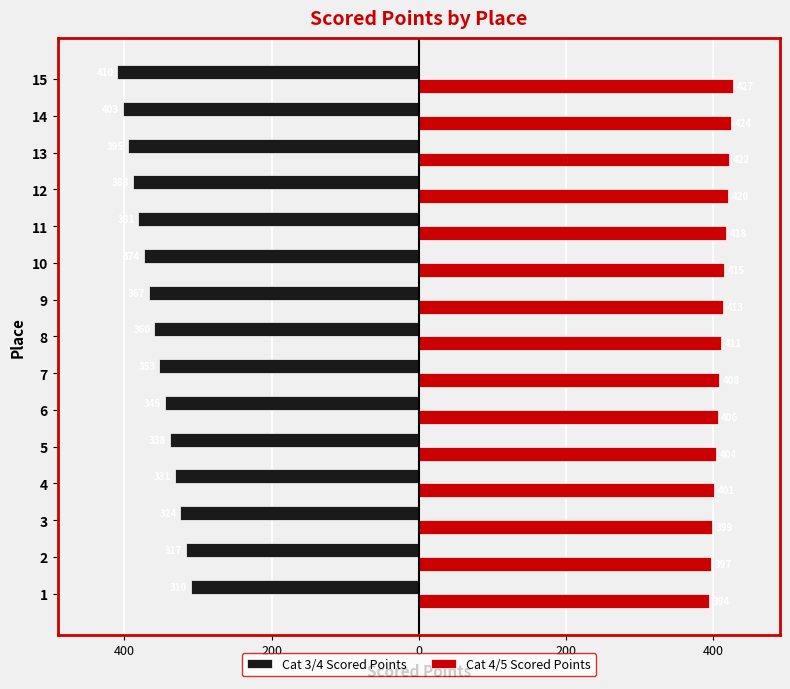

What are all the series names shown in the legend?

Cat 3/4 Scored Points, Cat 4/5 Scored Points